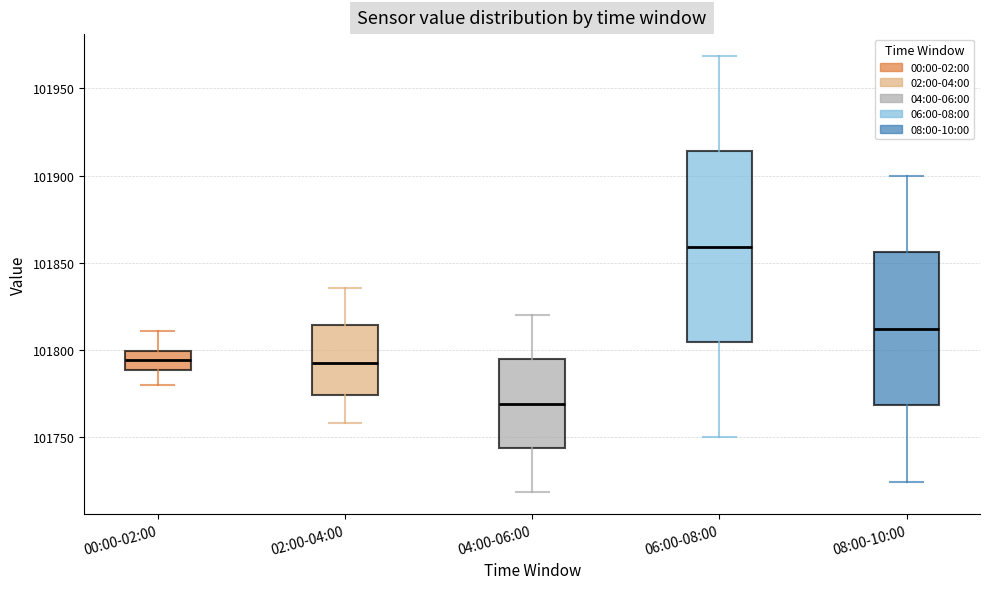

Where is the lower edge of the box for 08:00-10:00 on the y-axis? The values are not printed on the chart, so give them approximately, as read against the axis.

101770